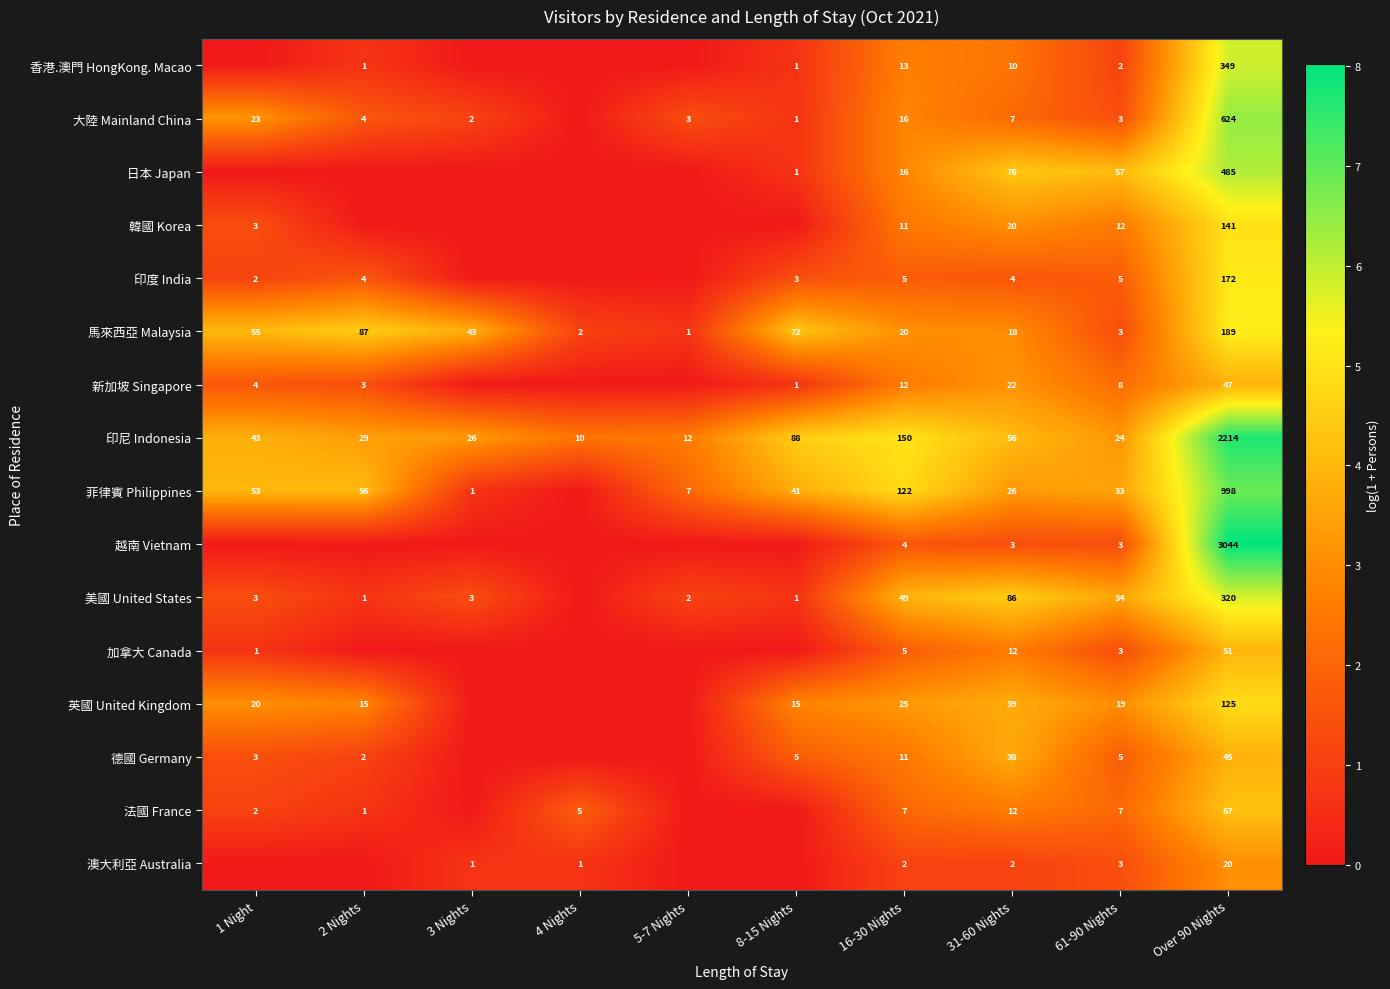

Which category has the highest value across all series?

Over 90 Nights